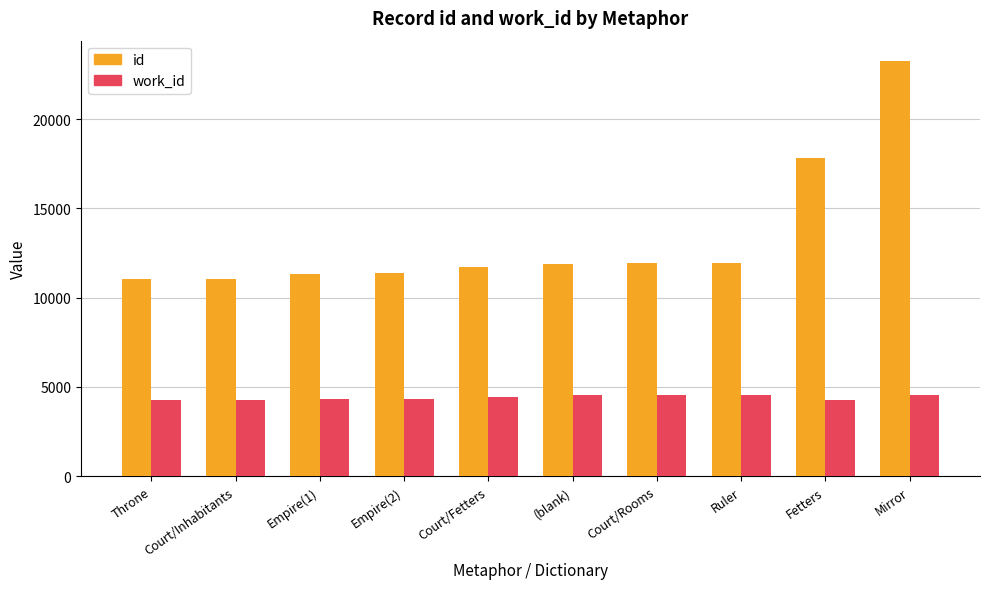

Is it true that id equals 5344 at Mirror?

False